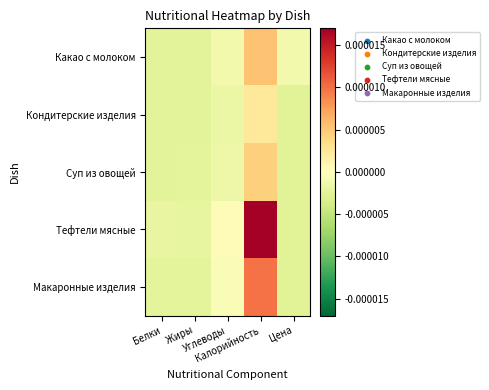

At Калорийность, list the series in order from smallest to largest.

Кондитерские изделия, Суп из овощей, Какао с молоком, Макаронные изделия, Тефтели мясные